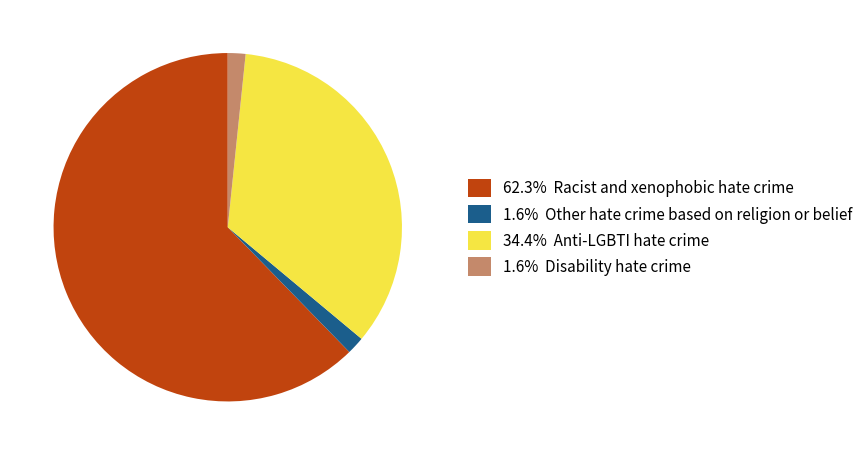

Is there any slice that represents more than half of the pie?

Yes